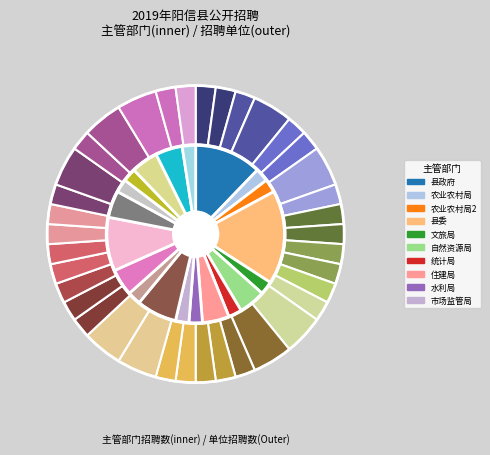

Is there a majority slice in this chart?

No